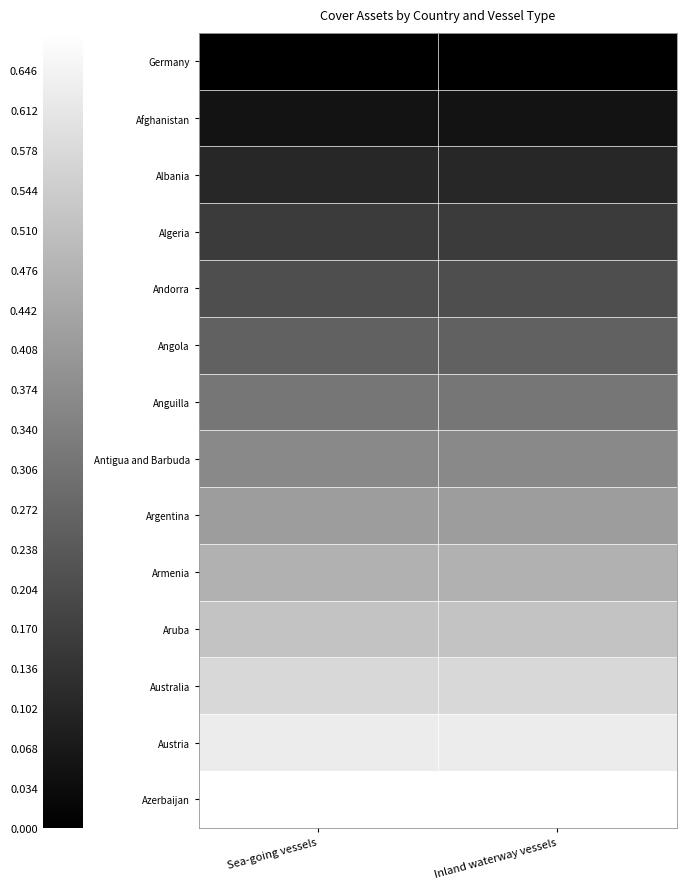

Rank the series by their maximum value, from lowest to highest.

Germany, Afghanistan, Albania, Algeria, Andorra, Angola, Anguilla, Antigua and Barbuda, Argentina, Armenia, Aruba, Australia, Austria, Azerbaijan